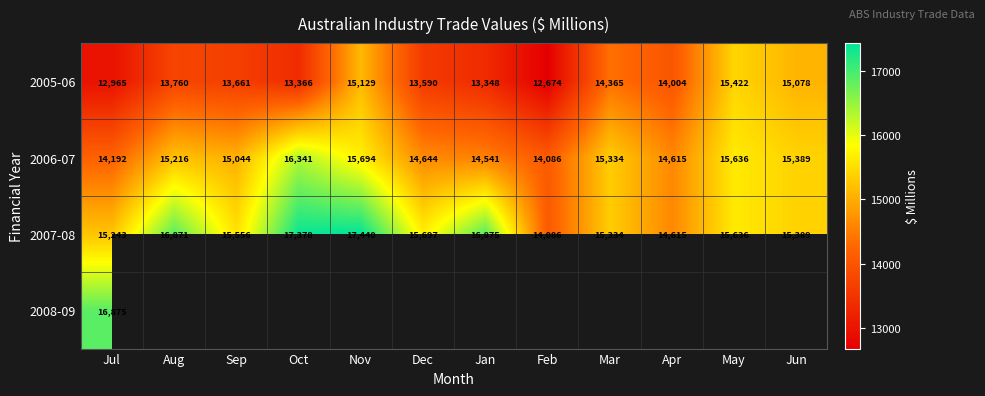

List the labels in order of 2007-08 value, smallest first.

Feb, Apr, Jul, Mar, Jun, Sep, May, Dec, Aug, Jan, Oct, Nov